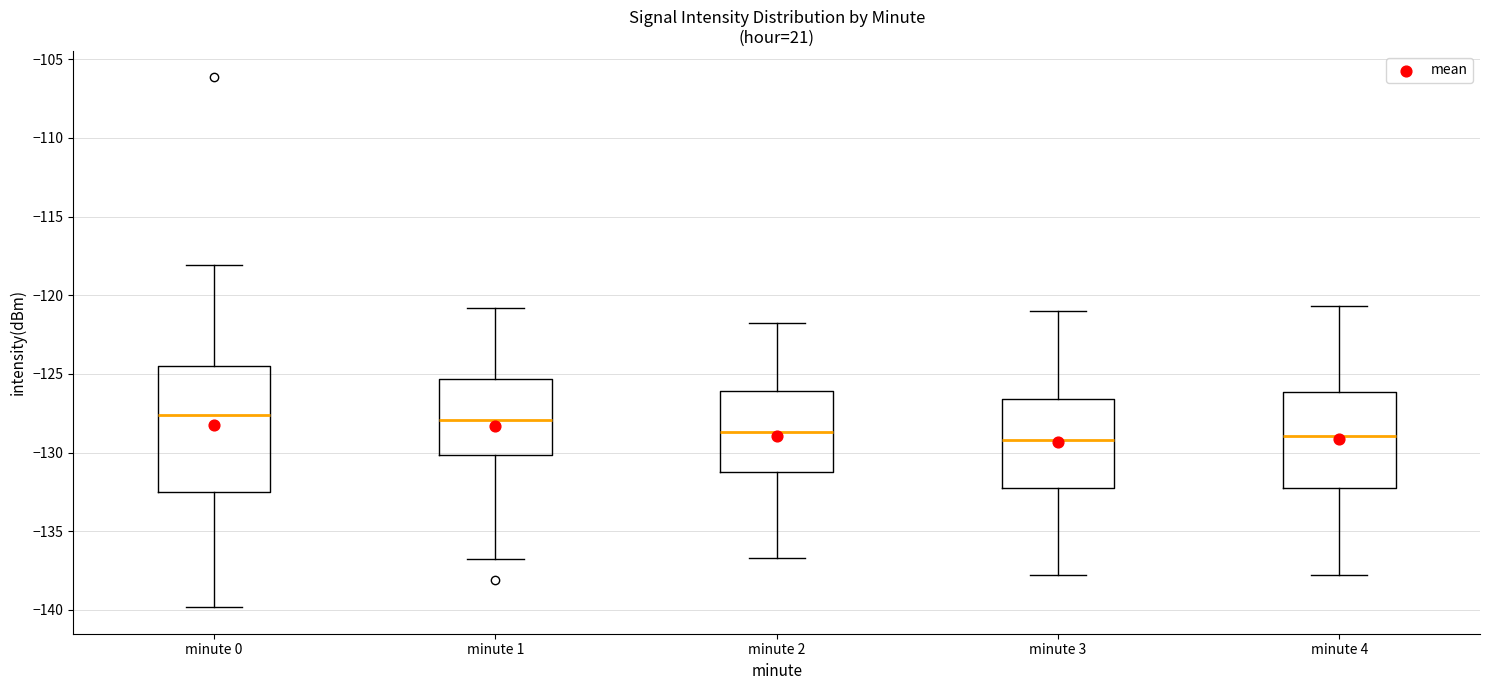

Reading left to right, read every box against the y-axis: the position of its median line, the range the box covers, and the ends of its whiskers. The values are not printed on the chart, so give them approximately, as read against the axis.

minute 0: median -127.5, box -132.5 to -124.5, whiskers -140.0 to -118.0
minute 1: median -128.0, box -130.0 to -125.5, whiskers -137.0 to -121.0
minute 2: median -128.5, box -131.0 to -126.0, whiskers -136.5 to -122.0
minute 3: median -129.0, box -132.0 to -126.5, whiskers -138.0 to -121.0
minute 4: median -129.0, box -132.0 to -126.0, whiskers -138.0 to -120.5